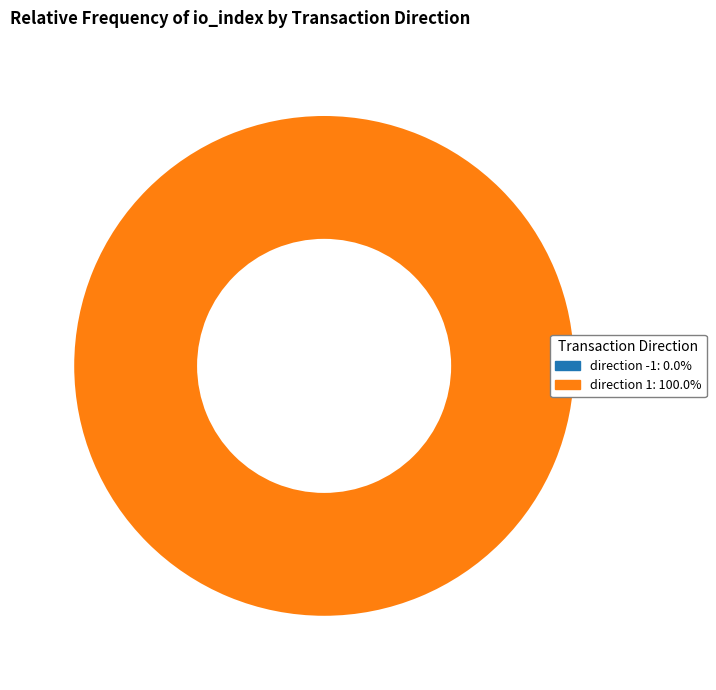

How many segments does this pie chart have?

2